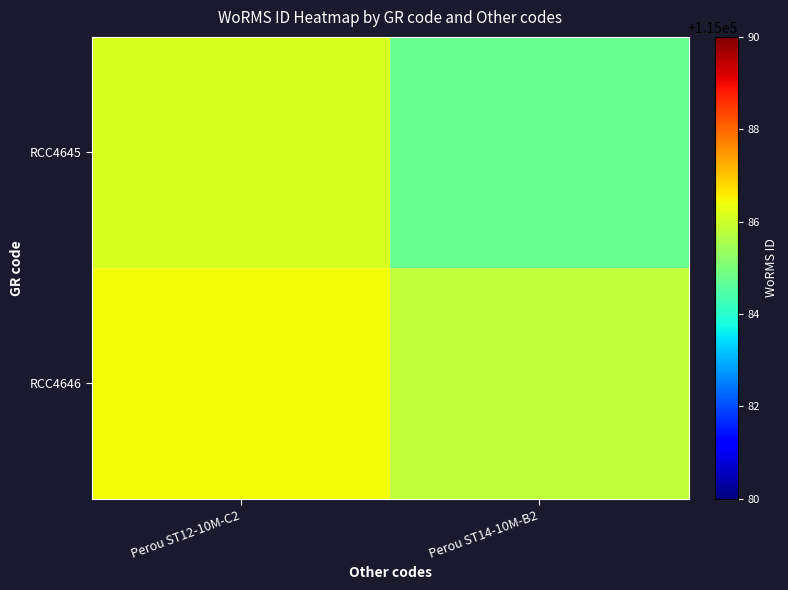

What is the maximum value shown in the chart?

115086.4